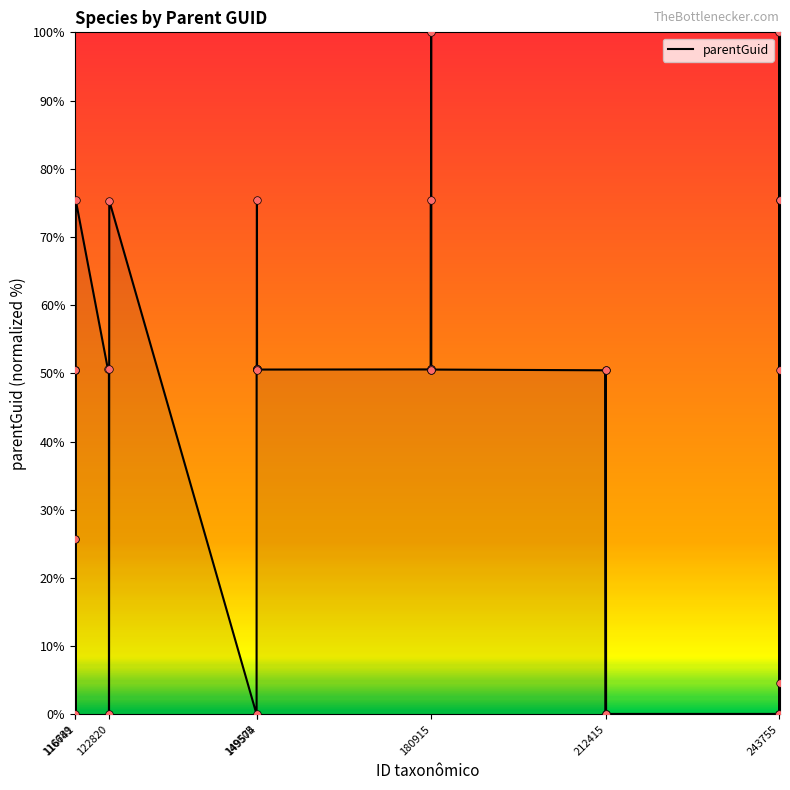

What is the maximum value shown in the chart?

100.0